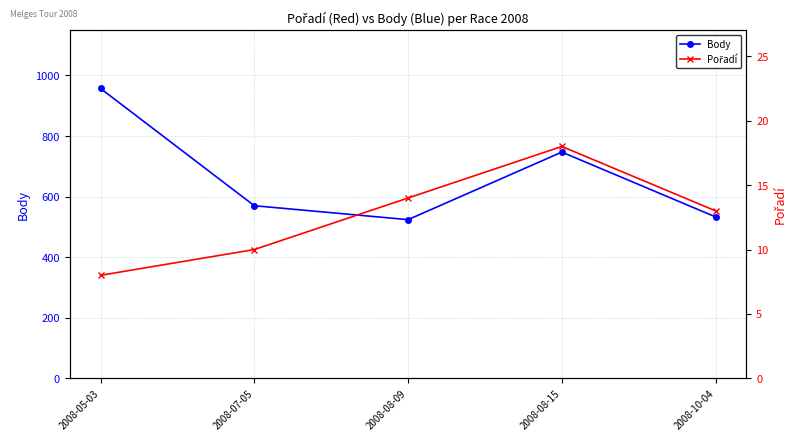

Between 2008-07-05 and 2008-08-15, which series saw the biggest shift?

Body